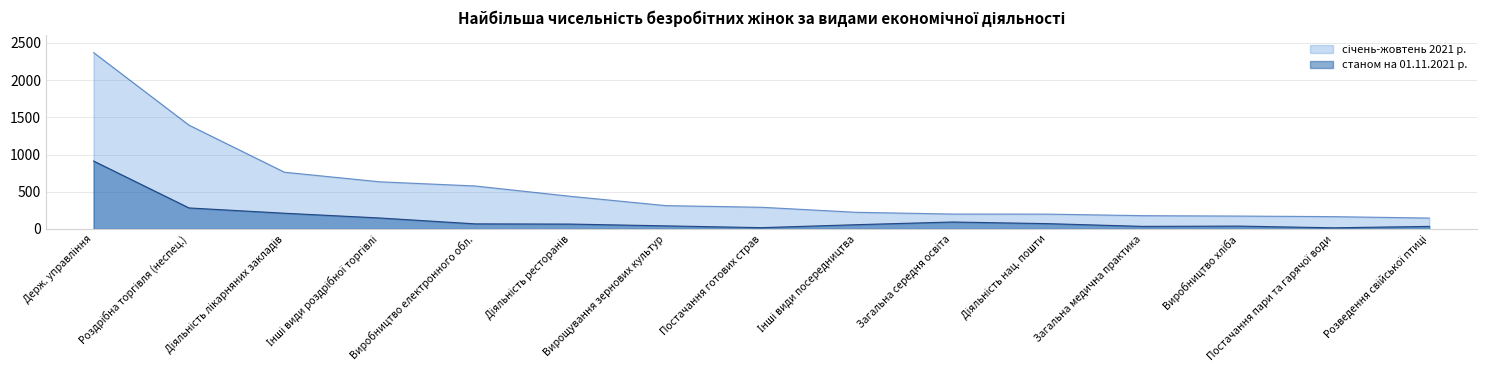

The value of col_2 at Вирощування зернових культур is 83. True or false?

False